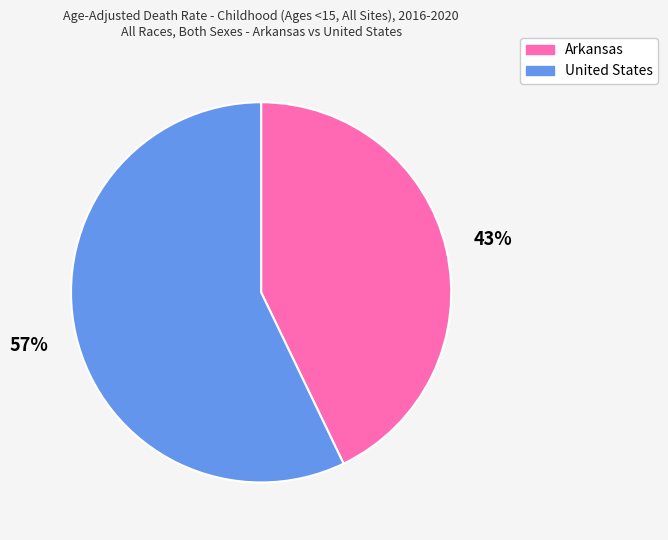

How many segments does this pie chart have?

2